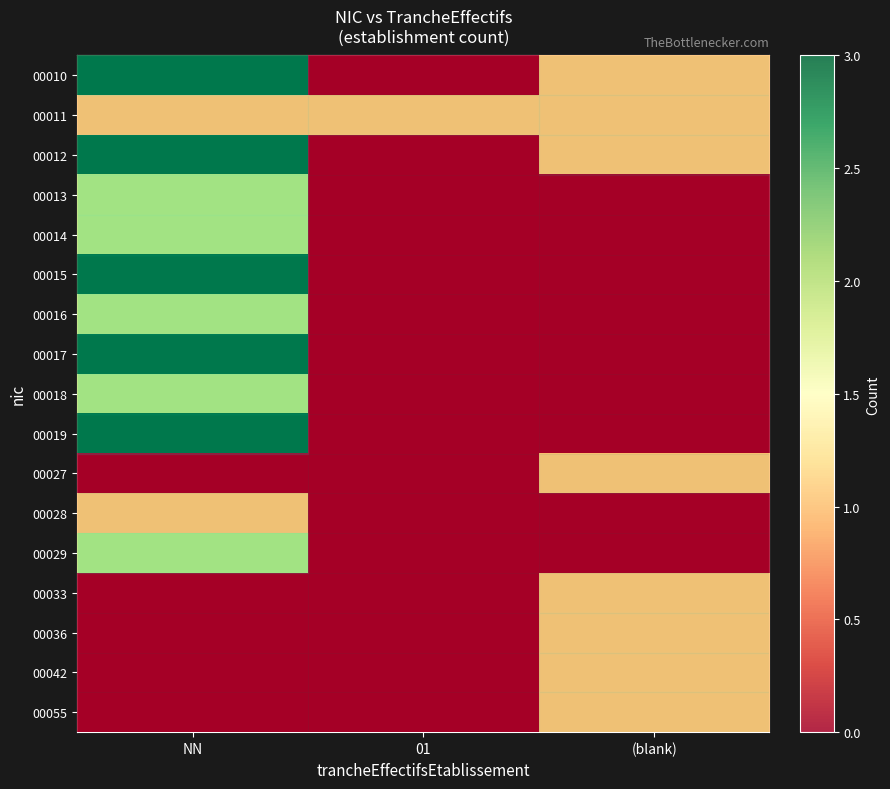

Reading left to right, list all the values displayed in this chart.

row_0: 3	0	1
row_1: 1	1	1
row_2: 3	0	1
row_3: 2	0	0
row_4: 2	0	0
row_5: 3	0	0
row_6: 2	0	0
row_7: 3	0	0
row_8: 2	0	0
row_9: 3	0	0
row_10: 0	0	1
row_11: 1	0	0
row_12: 2	0	0
row_13: 0	0	1
row_14: 0	0	1
row_15: 0	0	1
row_16: 0	0	1